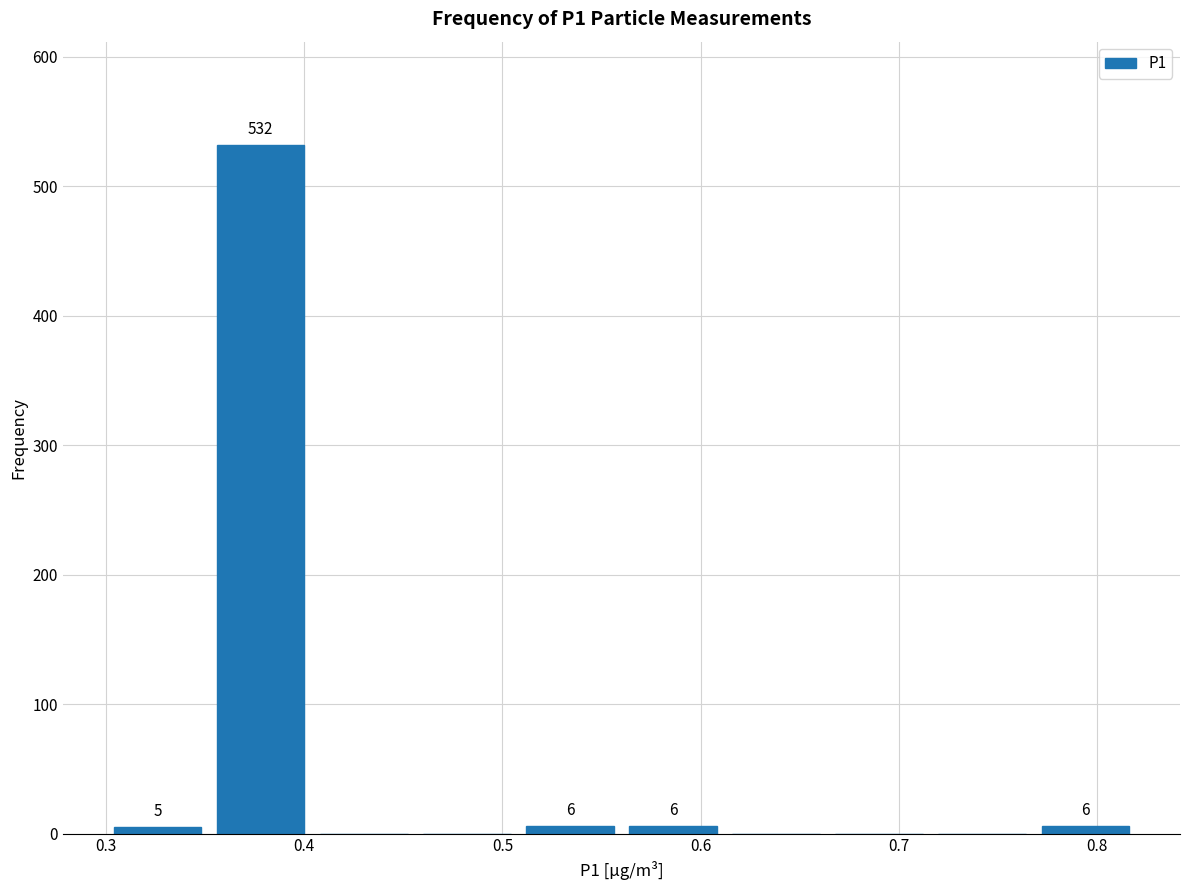

Over which range of the x-axis is the bar tallest?

0.352 to 0.404